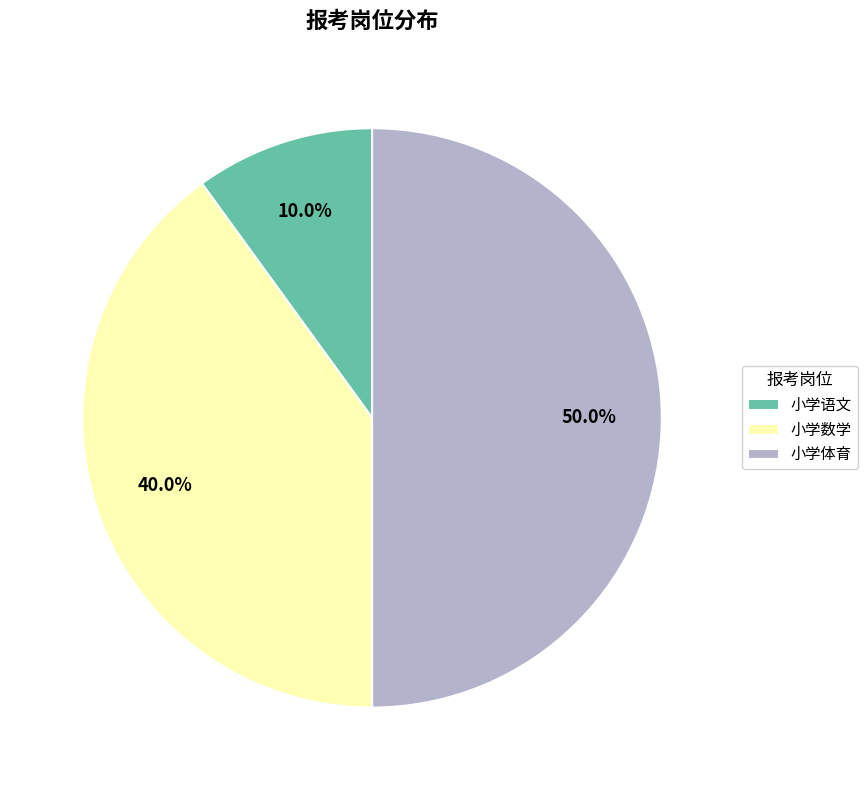

To the nearest percent, what is the combined percentage of 小学数学 and 小学体育?

90%